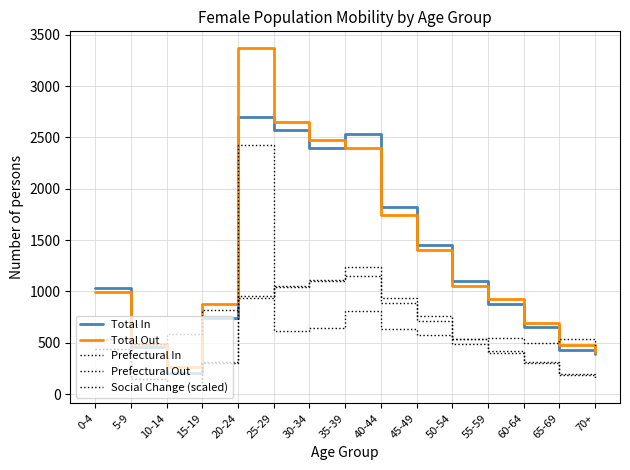

How many lines are shown in the chart?

5